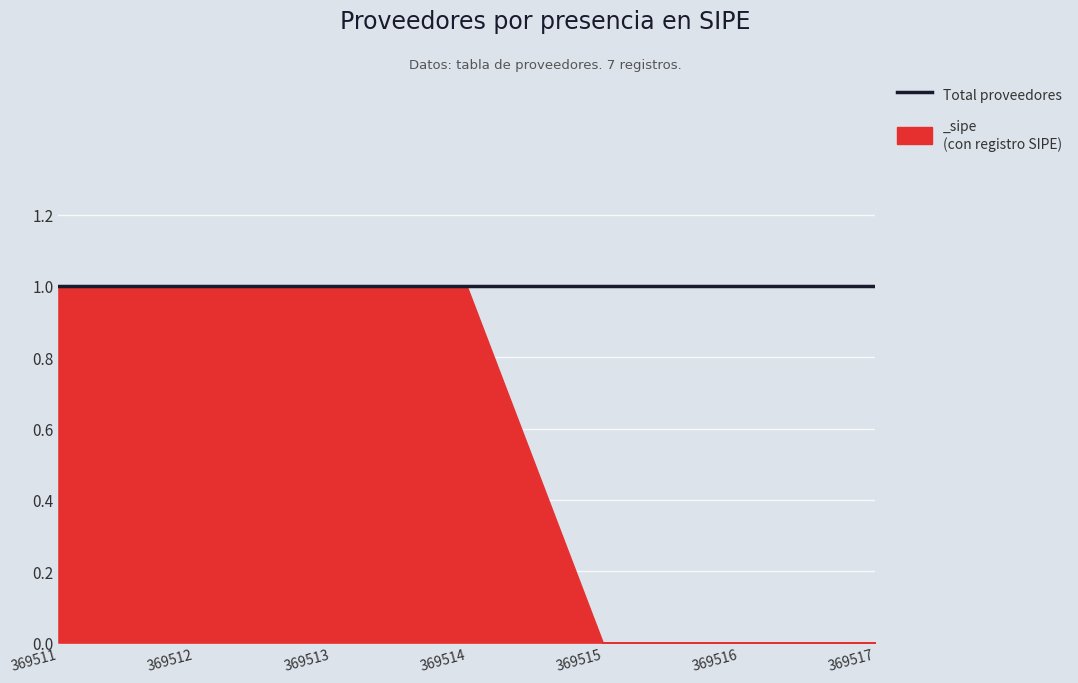

Reading right to left, list all the values displayed in this chart.

_sipe: 369517=0	369516=0	369515=0	369514=1	369513=1	369512=1	369511=1
total: 369517=1	369516=1	369515=1	369514=1	369513=1	369512=1	369511=1